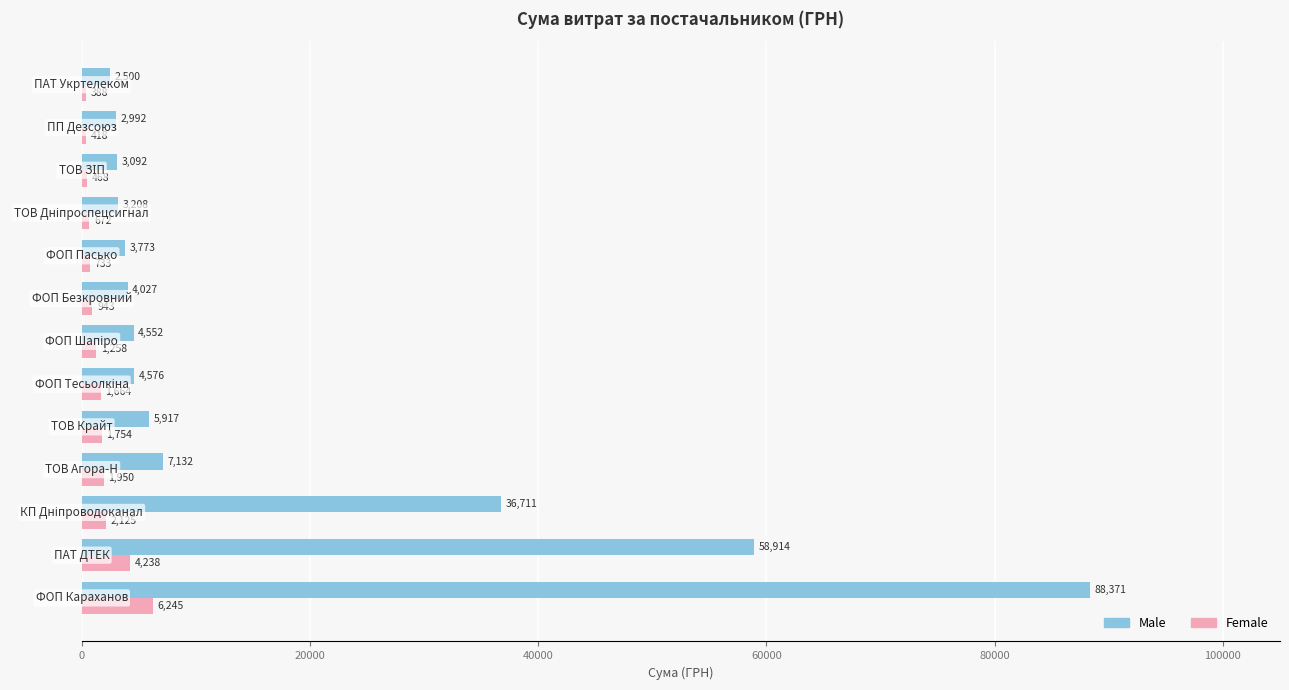

How many series are shown in this chart?

2